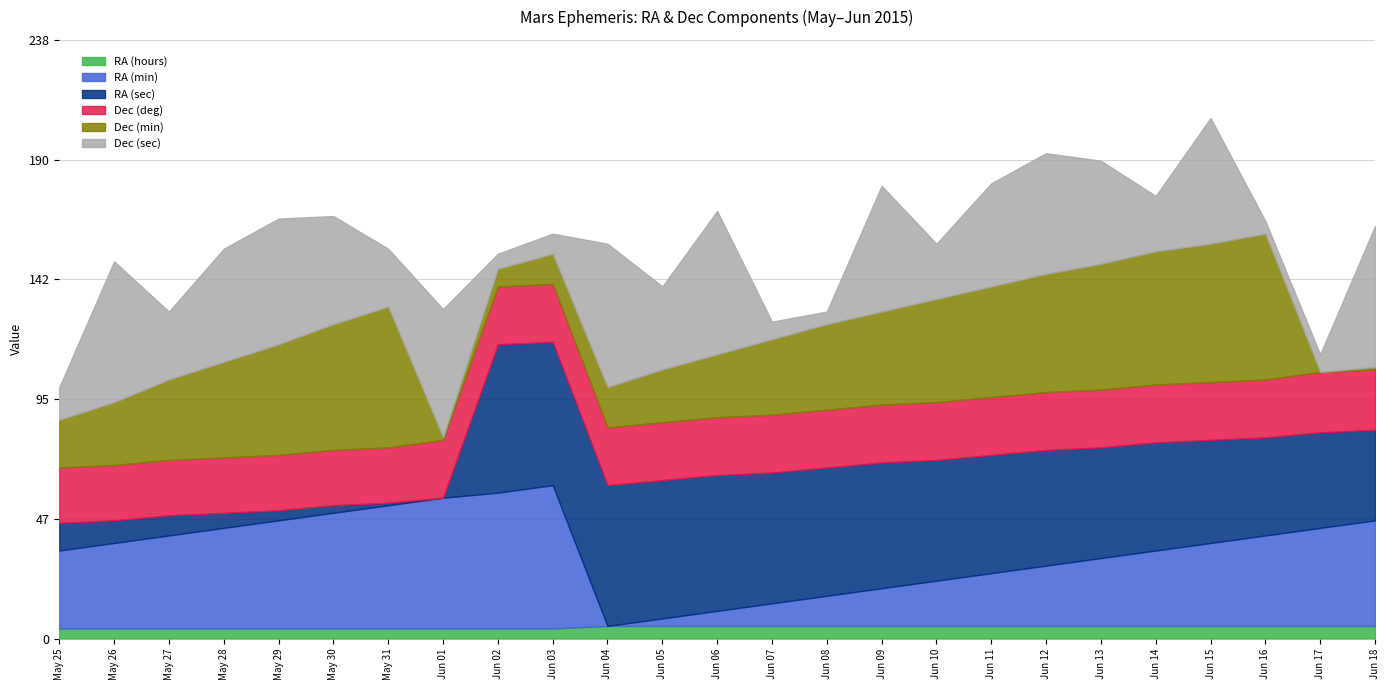

What is the highest value of the RA (sec) series?

59